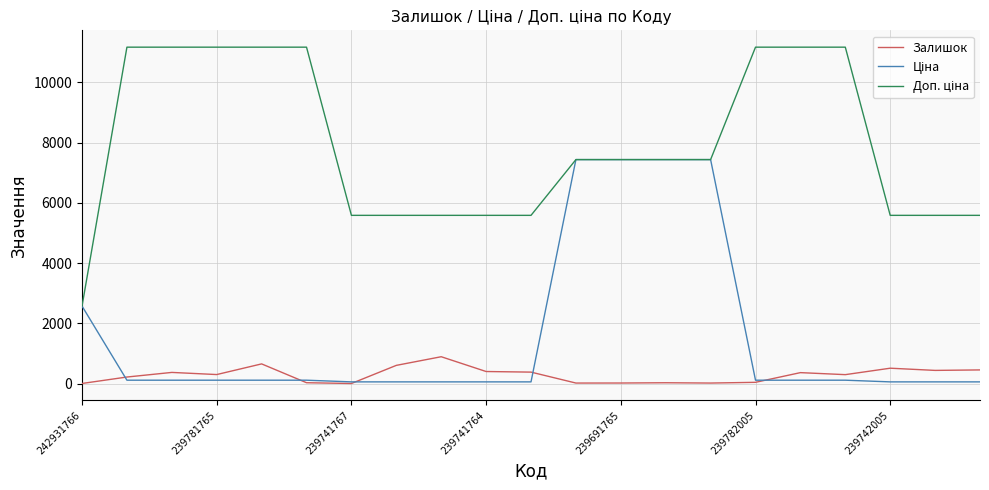

What is the maximum value shown in the chart?

11169.0